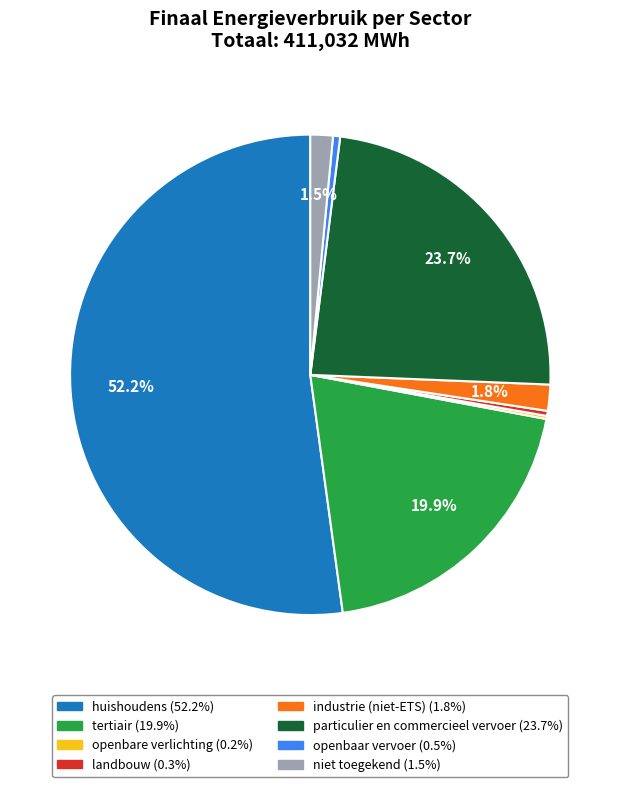

Between landbouw and particulier en commercieel vervoer, which is larger?

particulier en commercieel vervoer